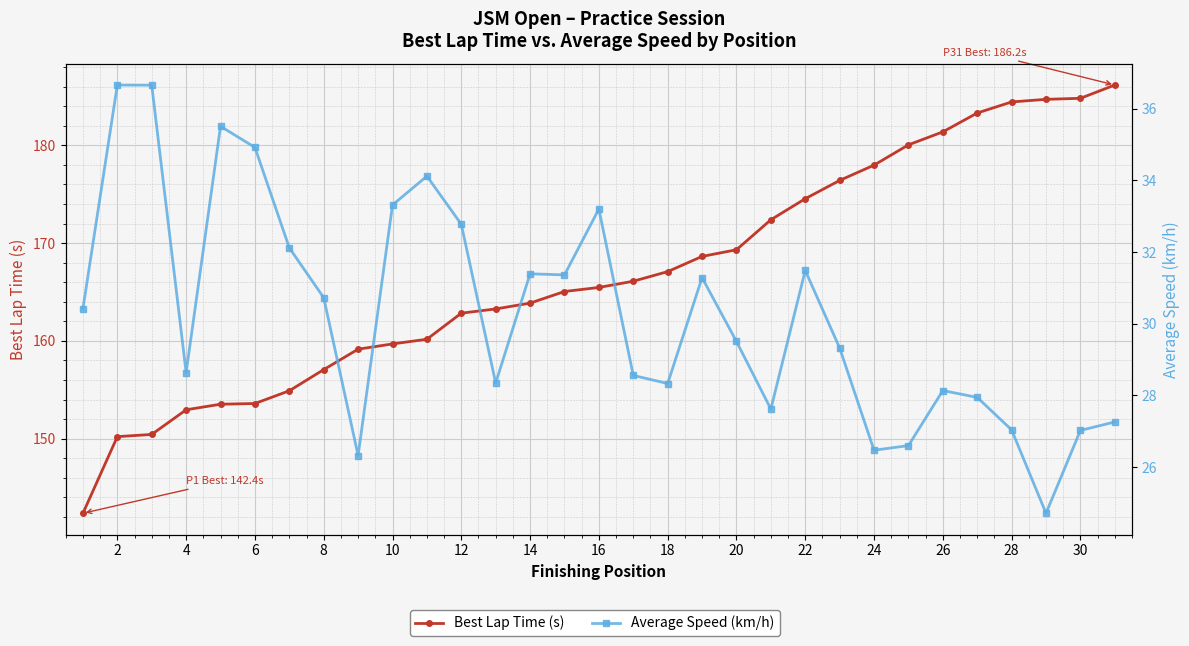

True or false: Average Speed (km/h) and Best Lap Time (s) cross at least once.

False